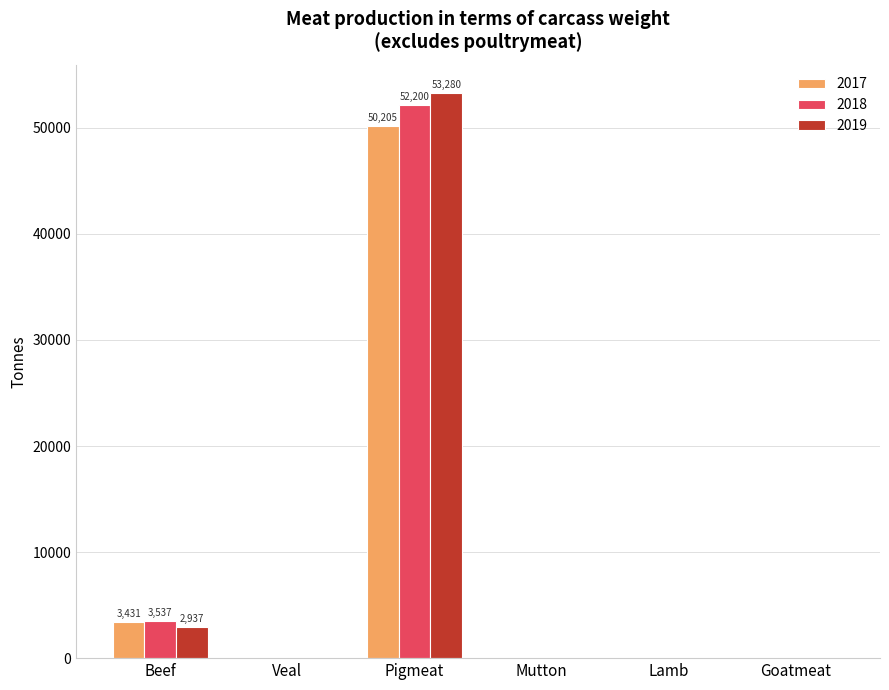

What is the greatest value displayed?

53279.6